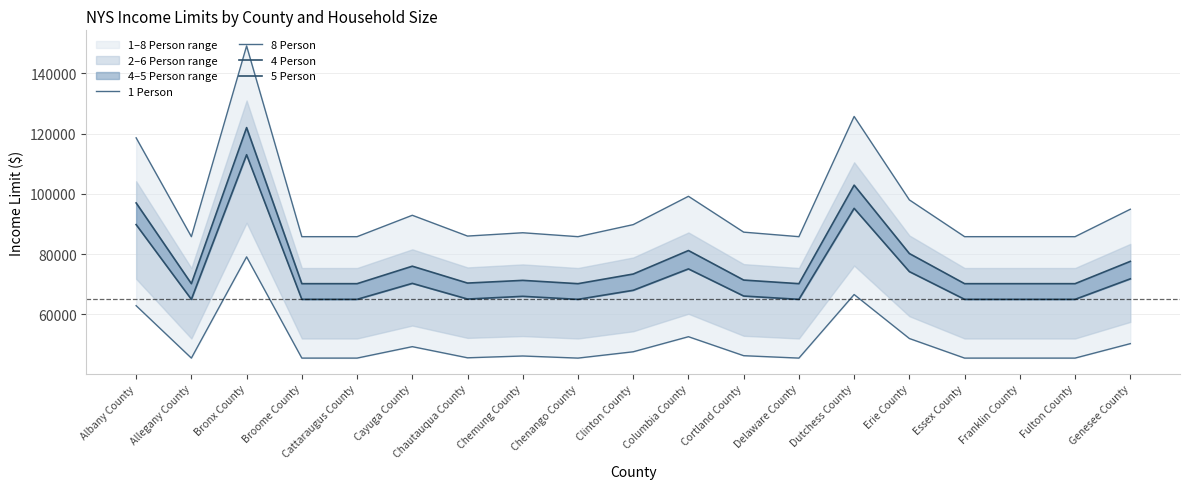

What is the difference between the second highest and minimum values in the 8 Person series?

39900